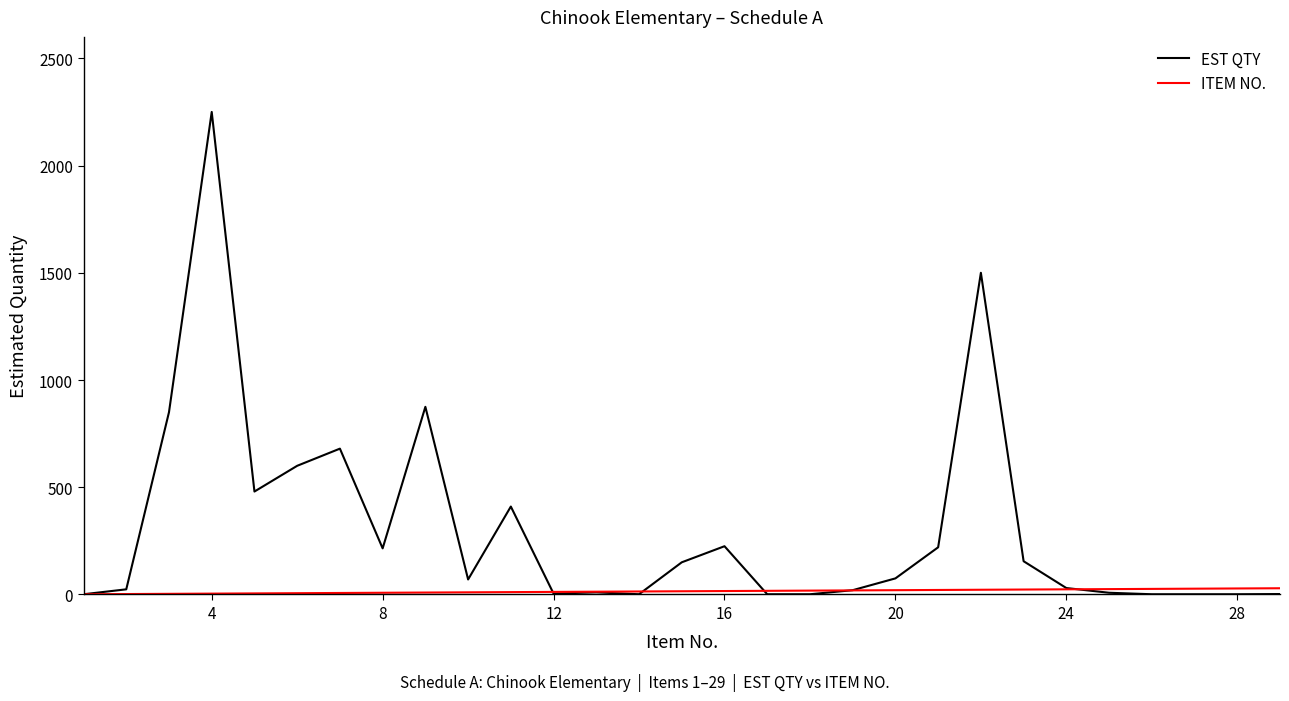

What are all the series names shown in the legend?

EST QTY, ITEM NO.